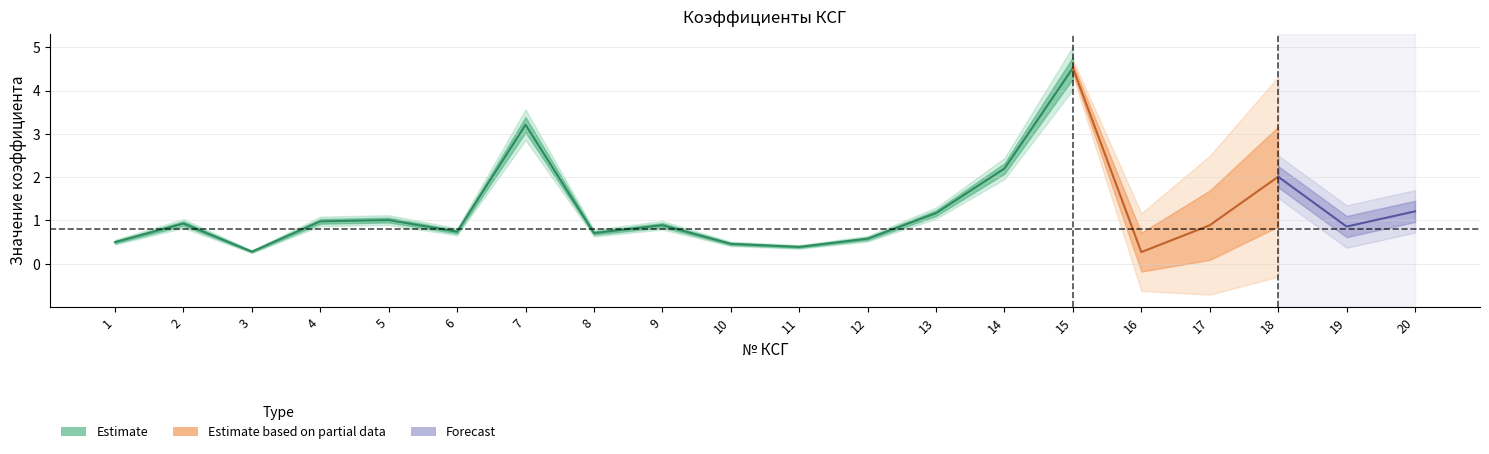

What is the difference between the highest and lowest values at 2?

0.1